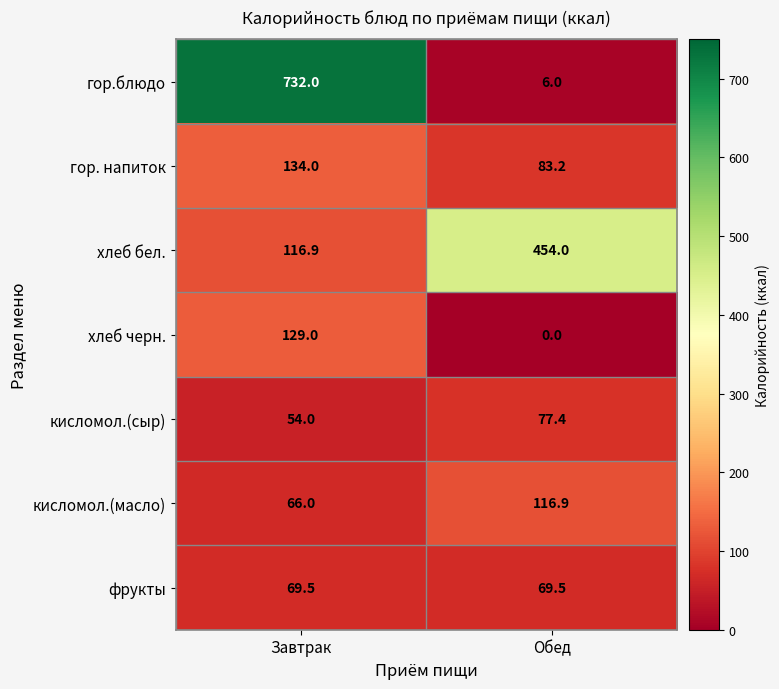

How many values in the хлеб черн. series are below 129?

1